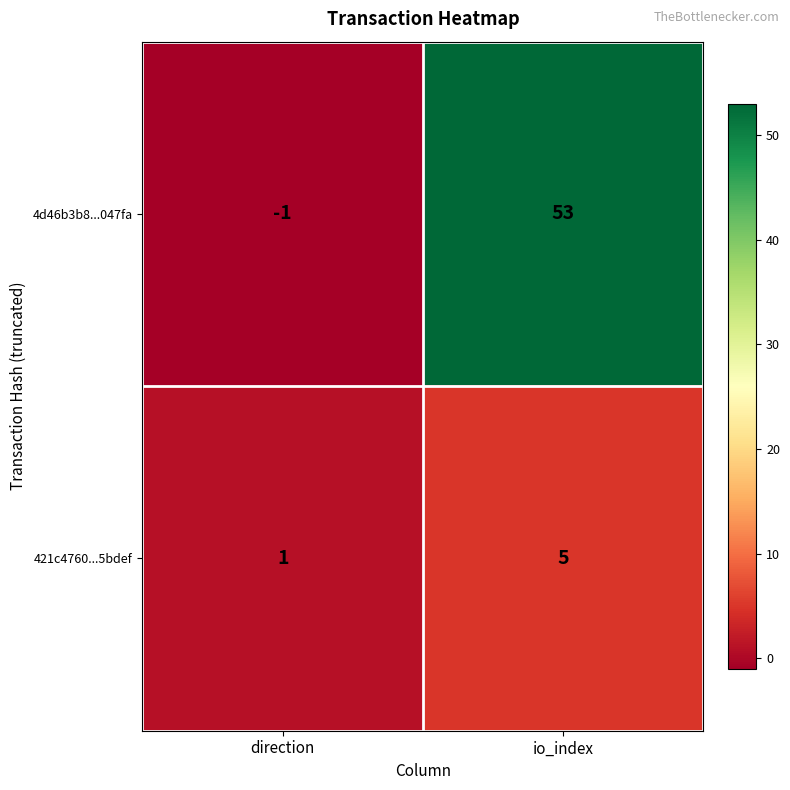

At which category does the chart reach its peak across all series?

io_index